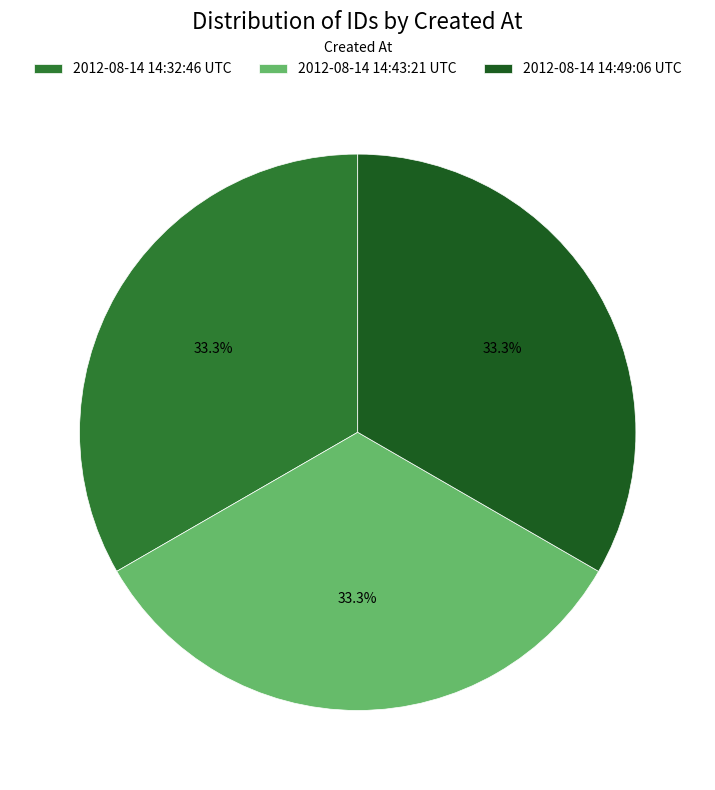

Is it true that 2012-08-14 14:43:21 UTC is 44% of the pie?

False